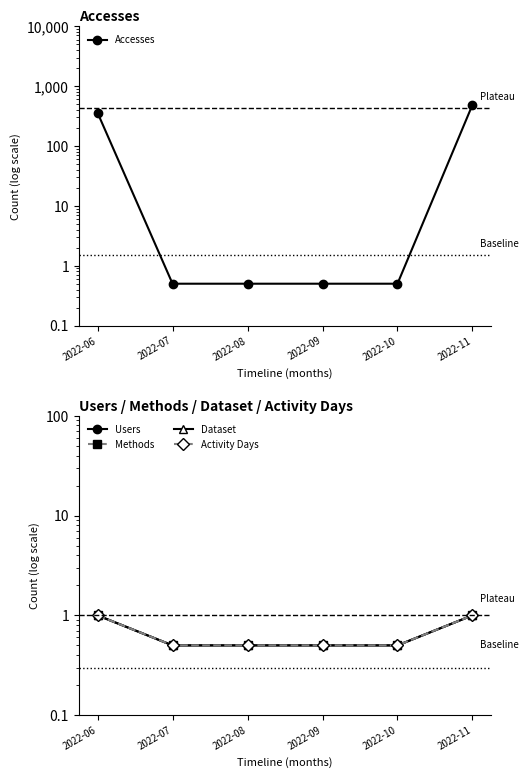

True or false: Users has more than 1 points higher than both neighbors.

False